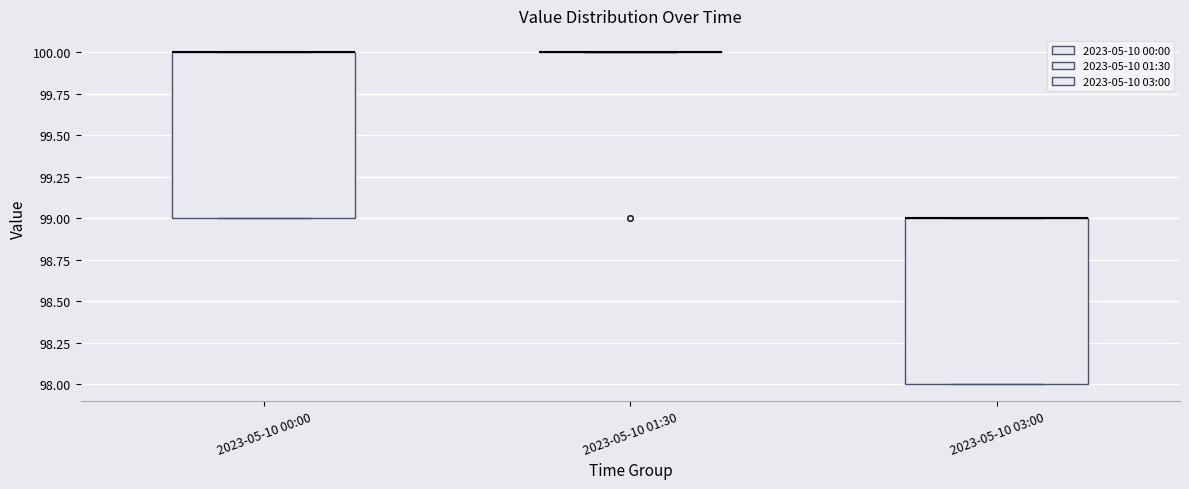

Reading left to right, transcribe this box plot: for each box, give where its median line is, the range the box spans, and where its two whiskers end, as read against the y-axis. The values are not printed on the chart, so give them approximately, as read against the axis.

2023-05-10 00:00: median 100 (drawn on the box's upper edge), box 99 to 100, whiskers 99 to 100
2023-05-10 01:30: box collapsed to a line at 100, whiskers 100 to 100
2023-05-10 03:00: median 99 (drawn on the box's upper edge), box 98 to 99, whiskers 98 to 99